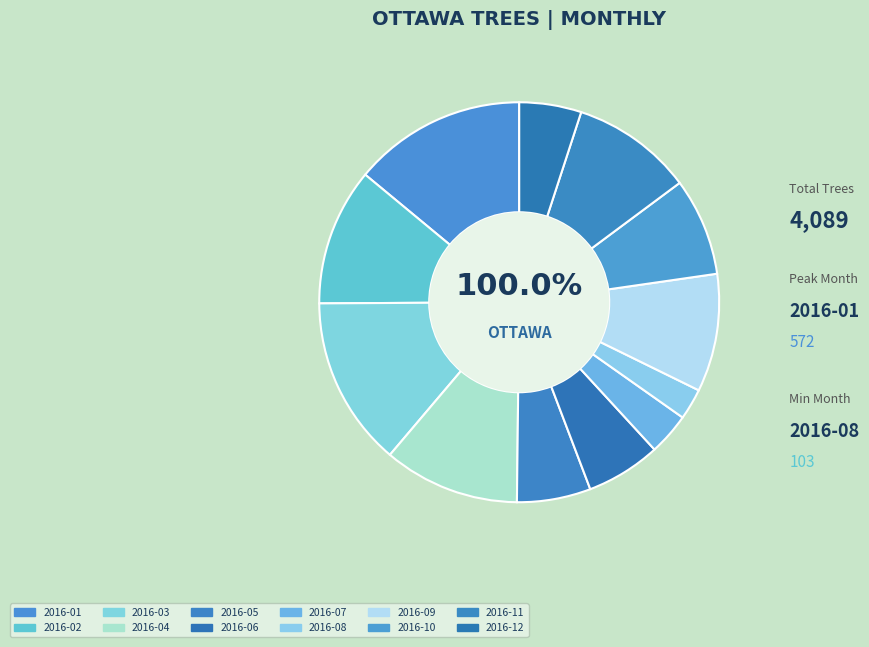

What is the change in value from 2016-02 to 2016-07?

-315